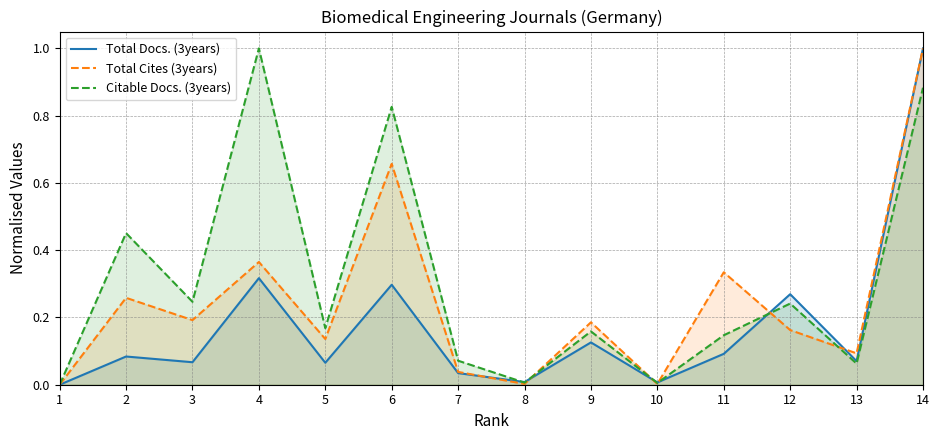

What is the difference between the second highest and second lowest values in the Citable Docs. (3years) series?

0.9